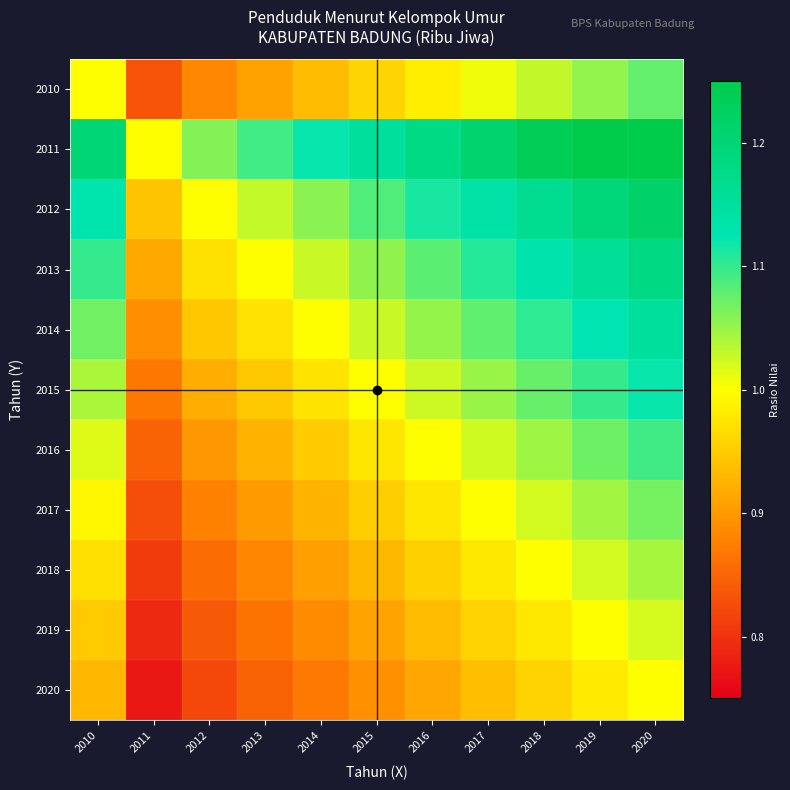

Between 2013 and 2019, which is larger?

2019